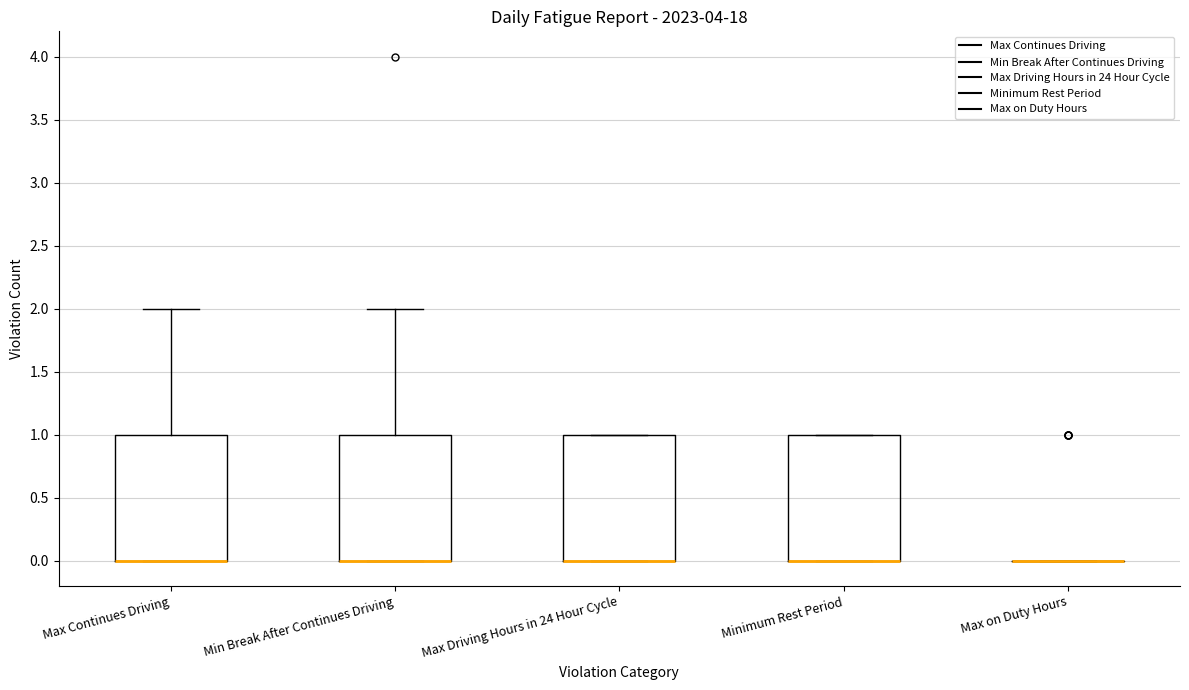

Reading left to right, transcribe this box plot: for each box, give where its median line is, the range the box spans, and where its two whiskers end, as read against the y-axis. The values are not printed on the chart, so give them approximately, as read against the axis.

Max Continues Driving: median 0 (drawn on the box's lower edge), box 0 to 1, whiskers 0 to 2
Min Break After Continues Driving: median 0 (drawn on the box's lower edge), box 0 to 1, whiskers 0 to 2
Max Driving Hours in 24 Hour Cycle: median 0 (drawn on the box's lower edge), box 0 to 1, whiskers 0 to 1
Minimum Rest Period: median 0 (drawn on the box's lower edge), box 0 to 1, whiskers 0 to 1
Max on Duty Hours: box collapsed to a line at 0, whiskers 0 to 0